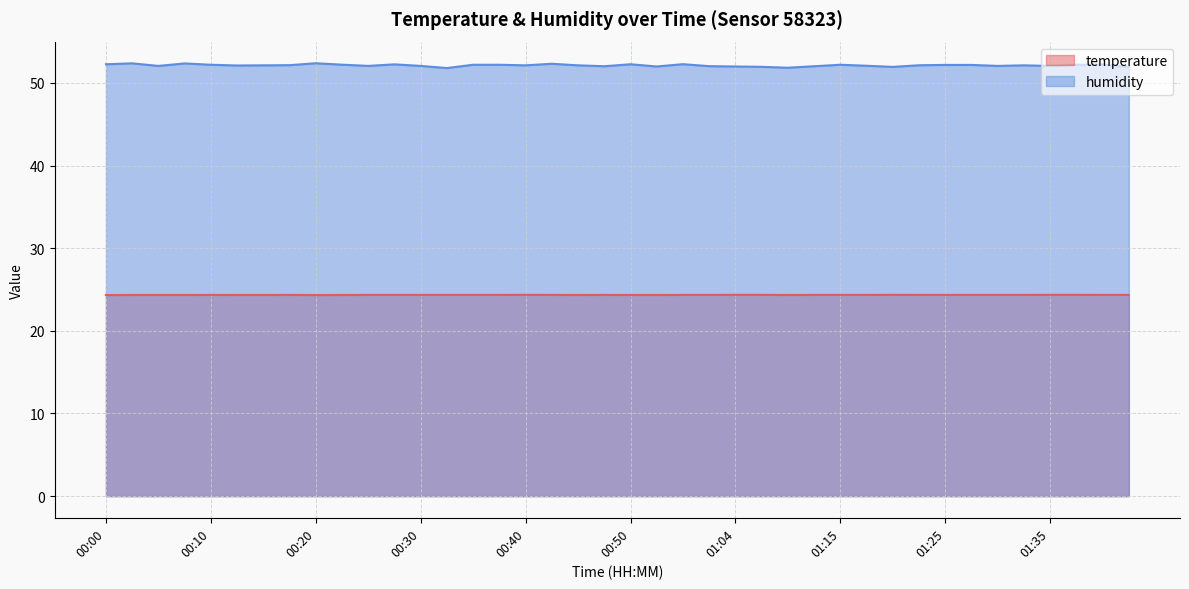

Which series has the largest total across all categories?

humidity